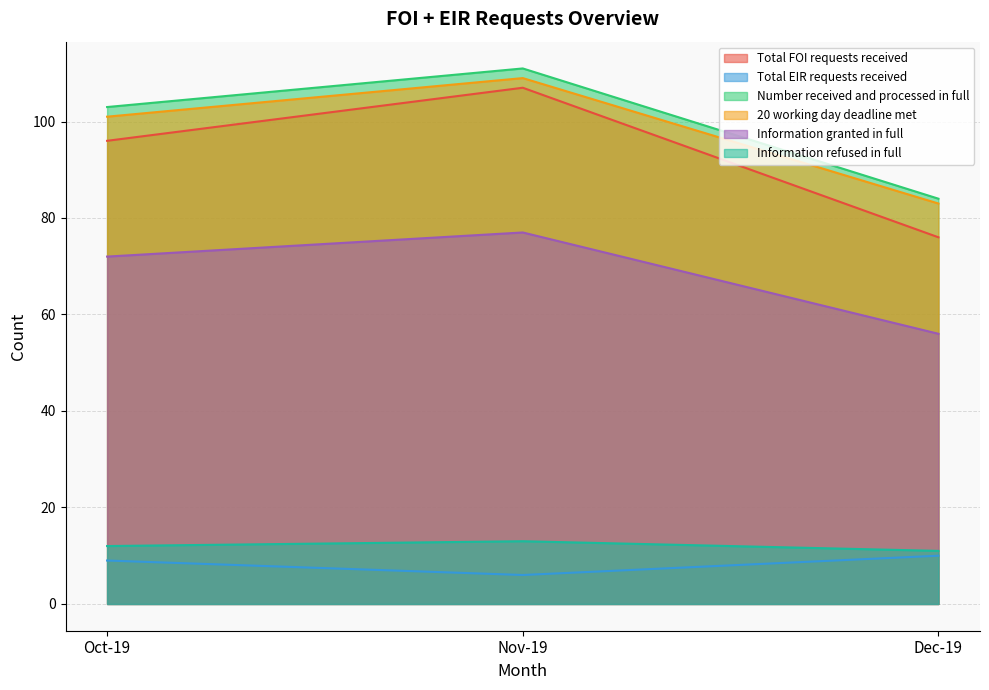

What is the sum of the Information granted in full values at Nov-19 and Oct-19?

149